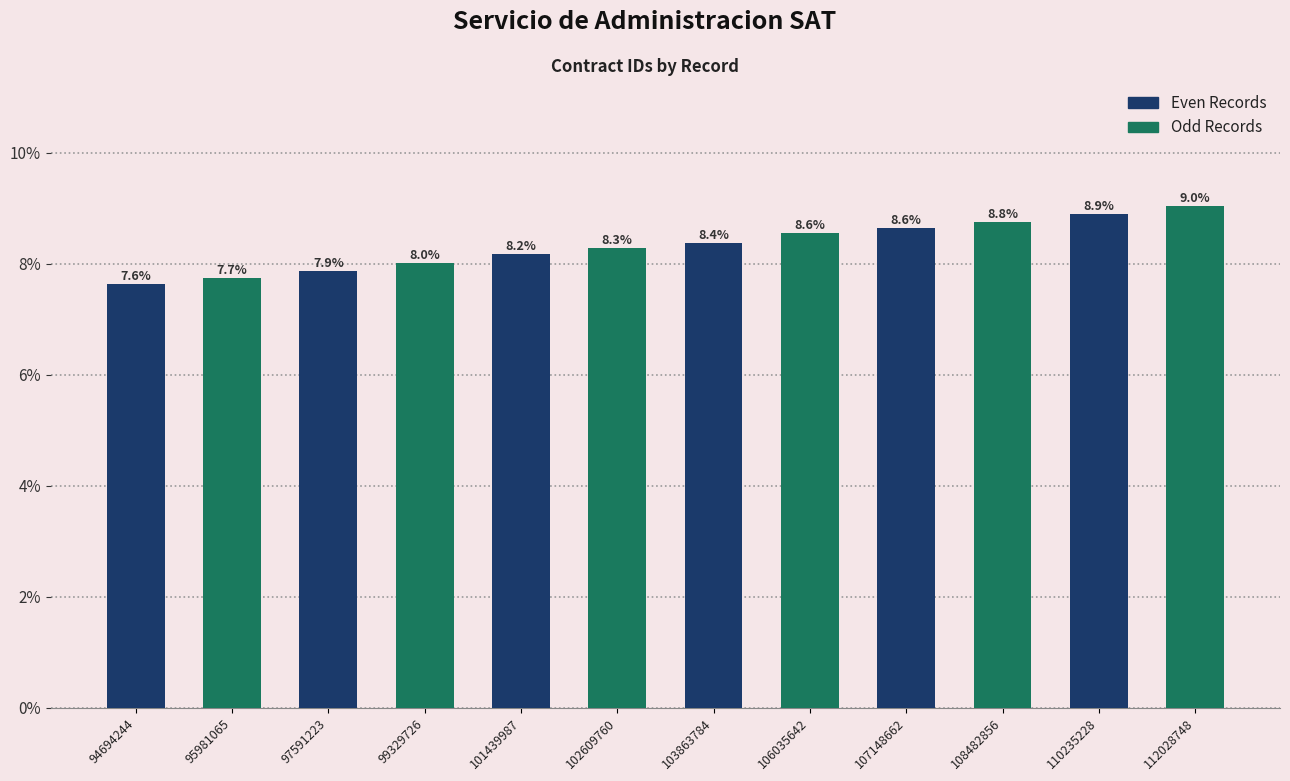

What is the minimum value for Odd Records?

7.7